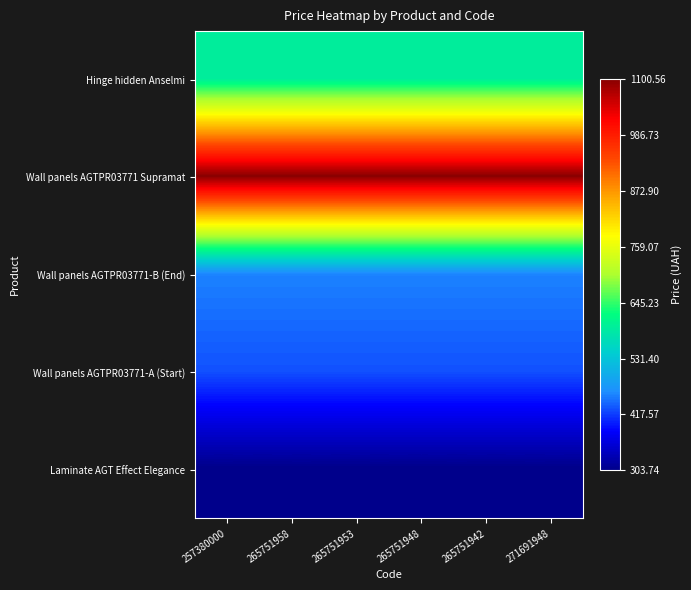

How many categories are shown in the chart?

6